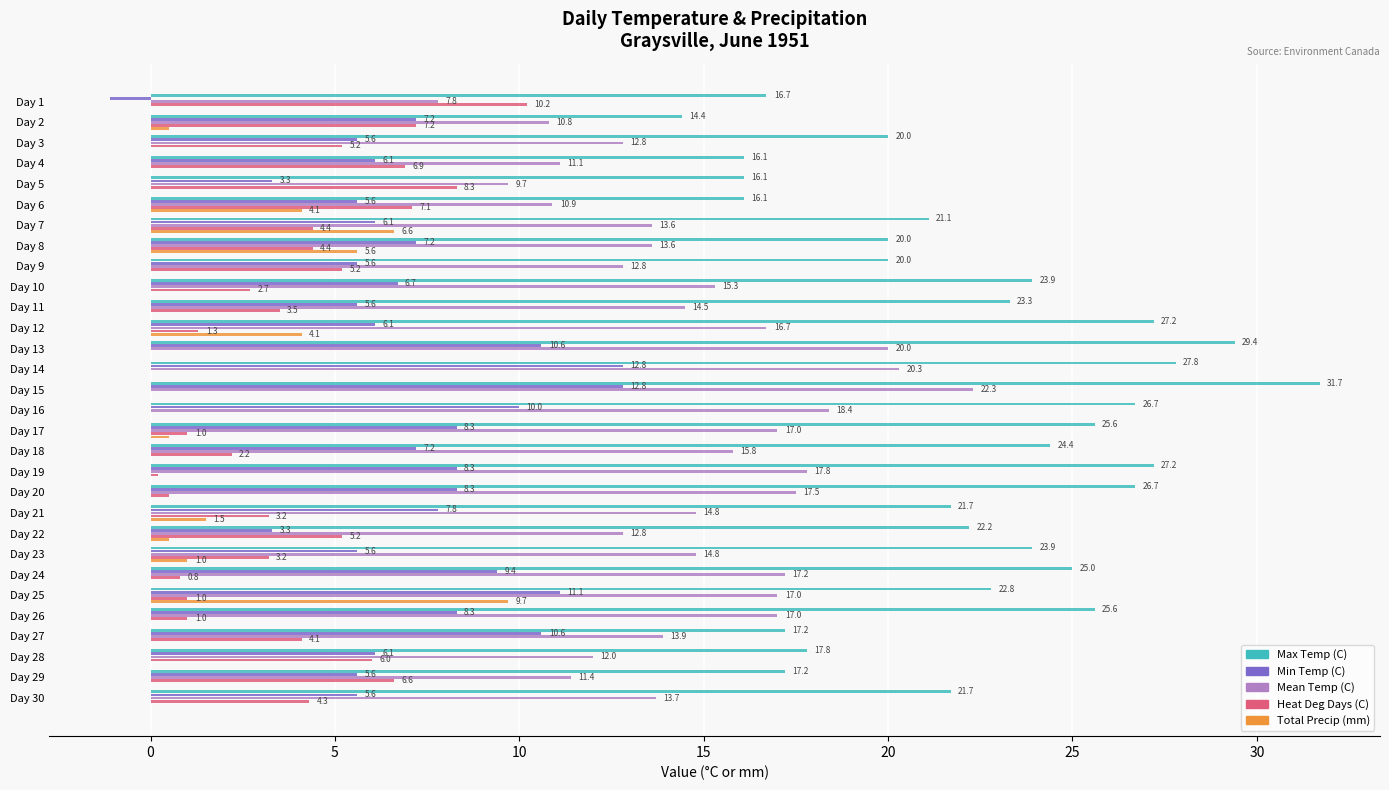

How many data points does each series have?

30